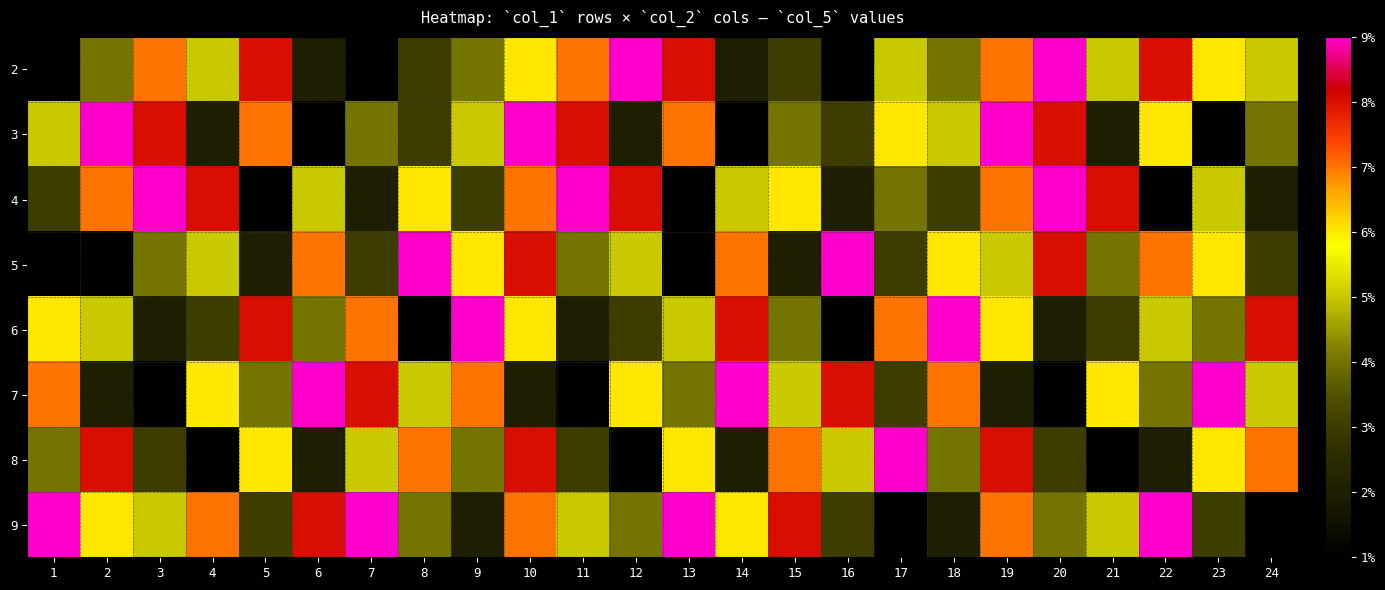

Rank the series by their maximum value, from lowest to highest.

2, 3, 4, 5, 6, 7, 8, 9